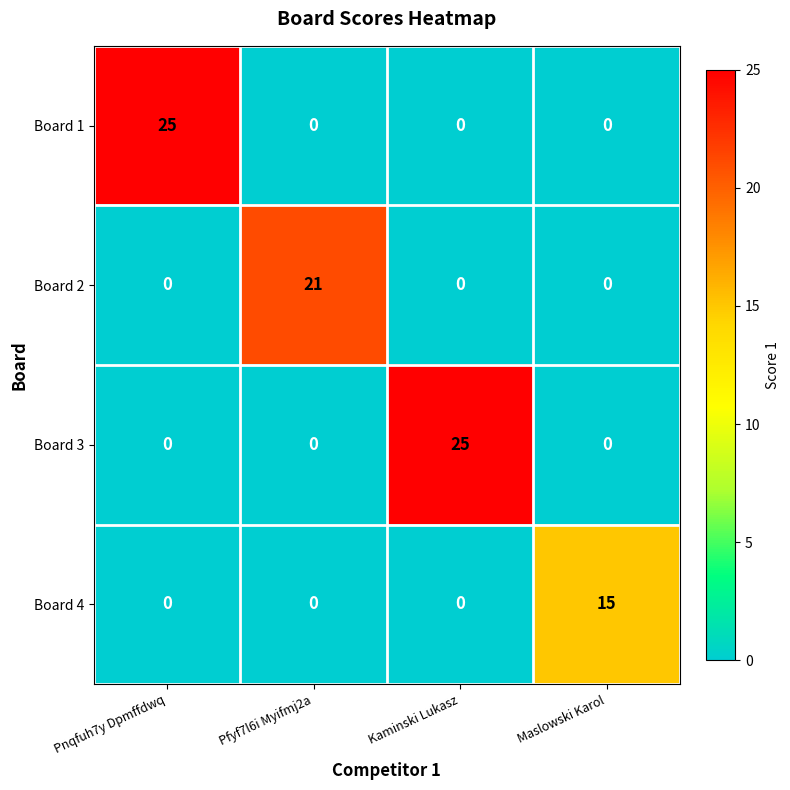

What is the difference between the highest and lowest values at Maslowski Karol?

15